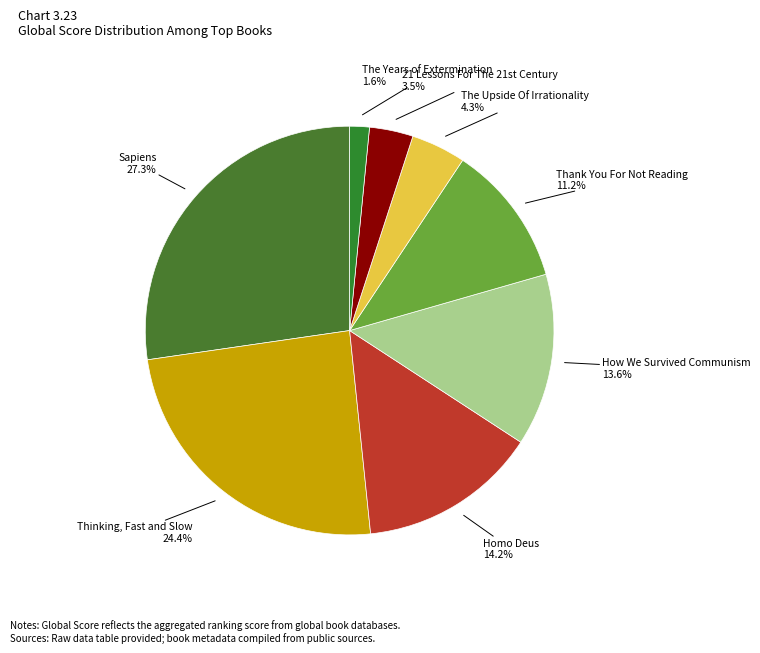

Which category has the smallest portion of the pie?

The Years of Extermination